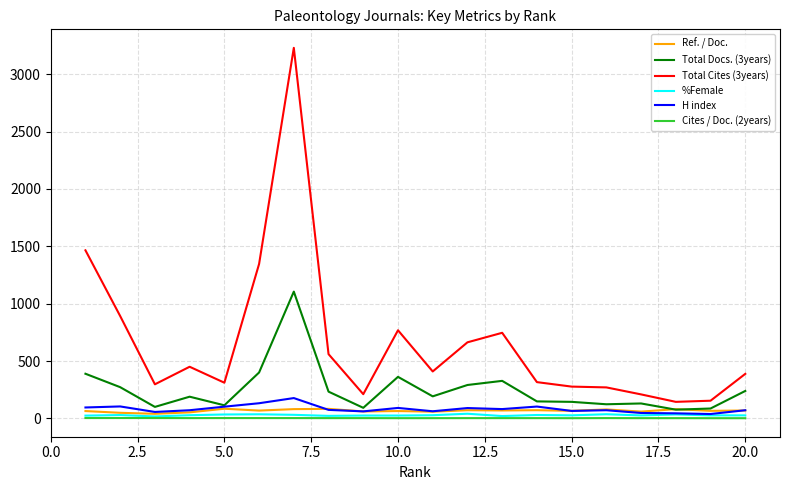

What is the difference between the maximum and minimum values in the Total Cites (3years) series?

3086.0